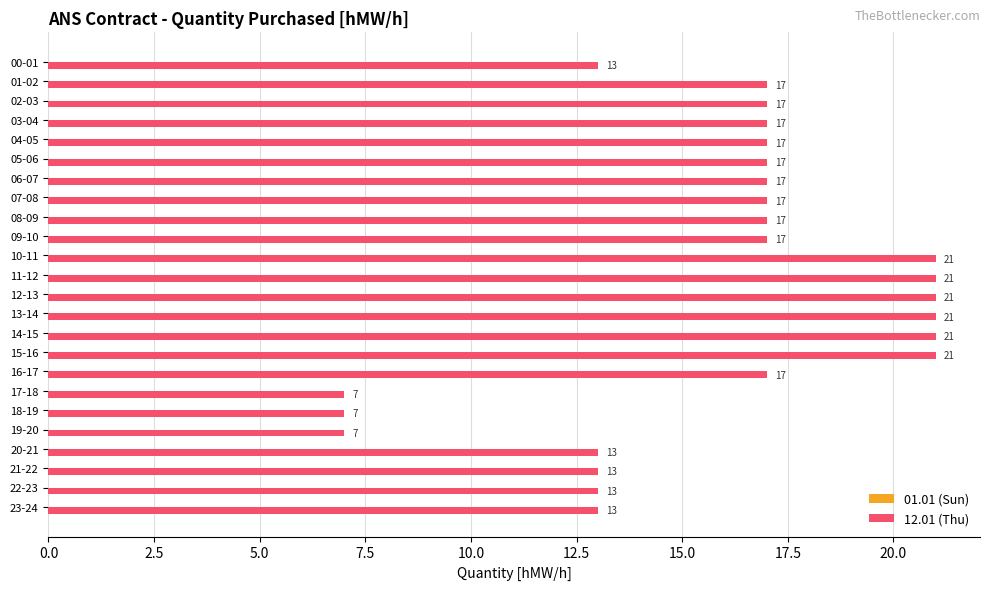

How many distinct data groups are displayed?

1